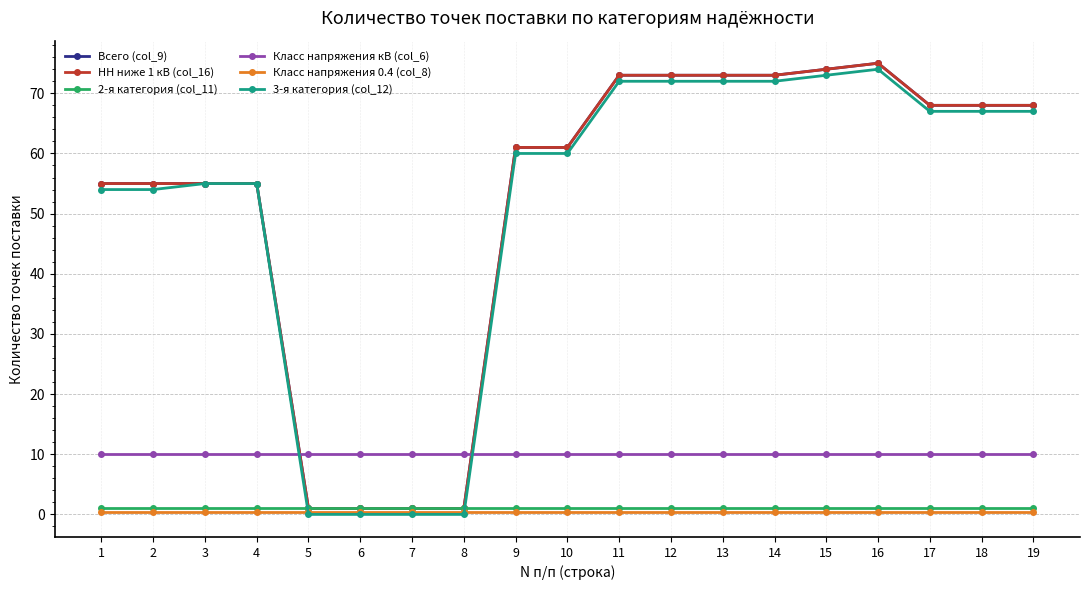

How many times do Класс напряжения 0.4 (col_8) and 3-я категория (col_12) cross each other?

2